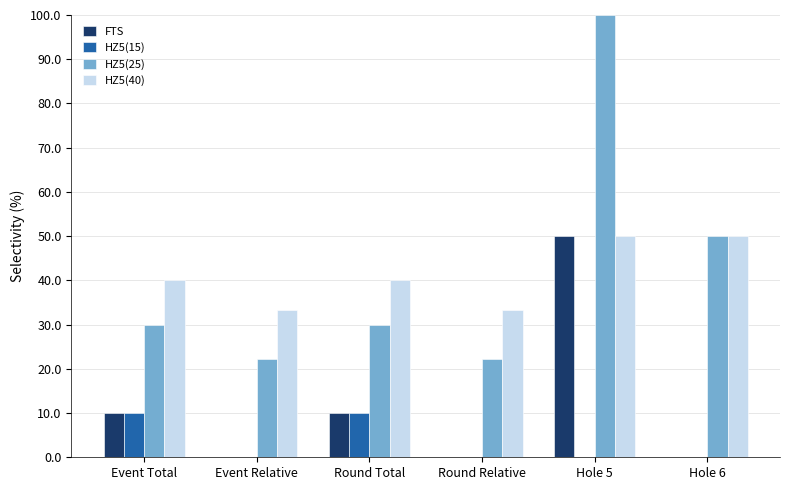

What is the average value of the HZ5(25) series?

42.4